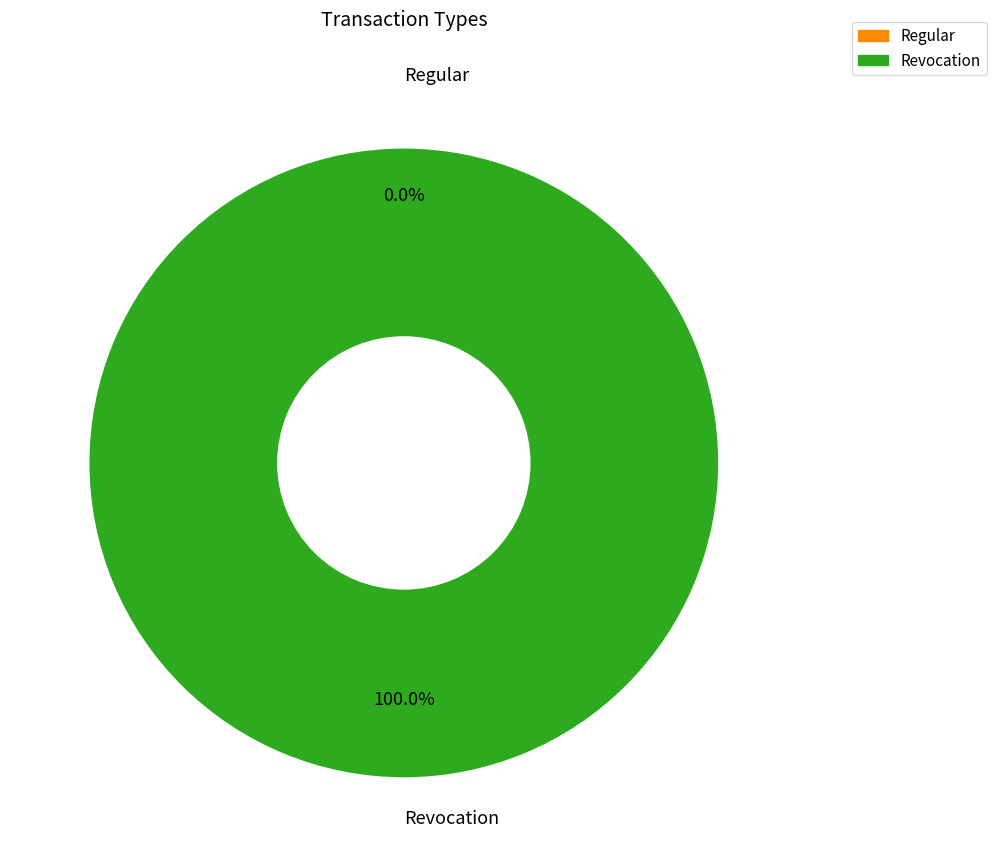

How many slices are in this pie chart?

2